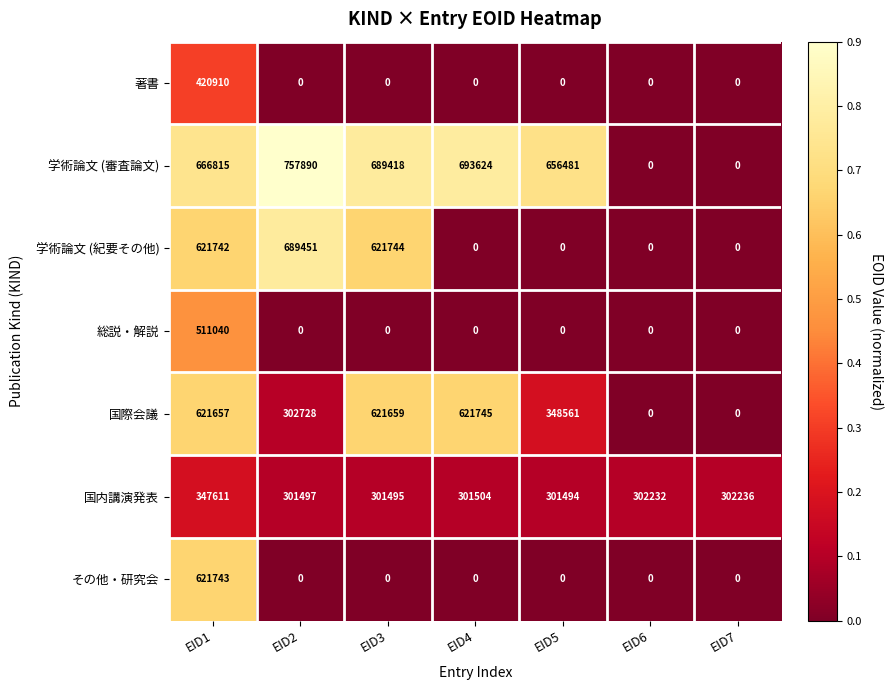

Is it true that 国内講演発表 equals 301504 at EID4?

True